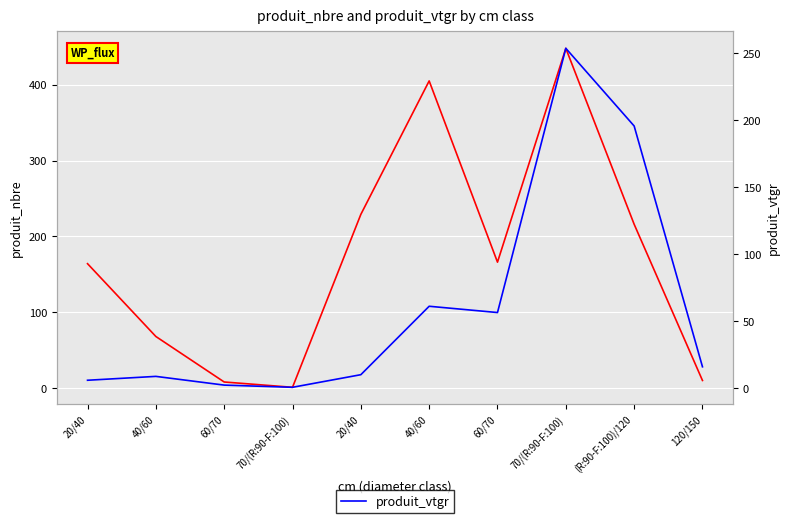

List the series in order of their overall mean, highest first.

produit_nbre, produit_vtgr